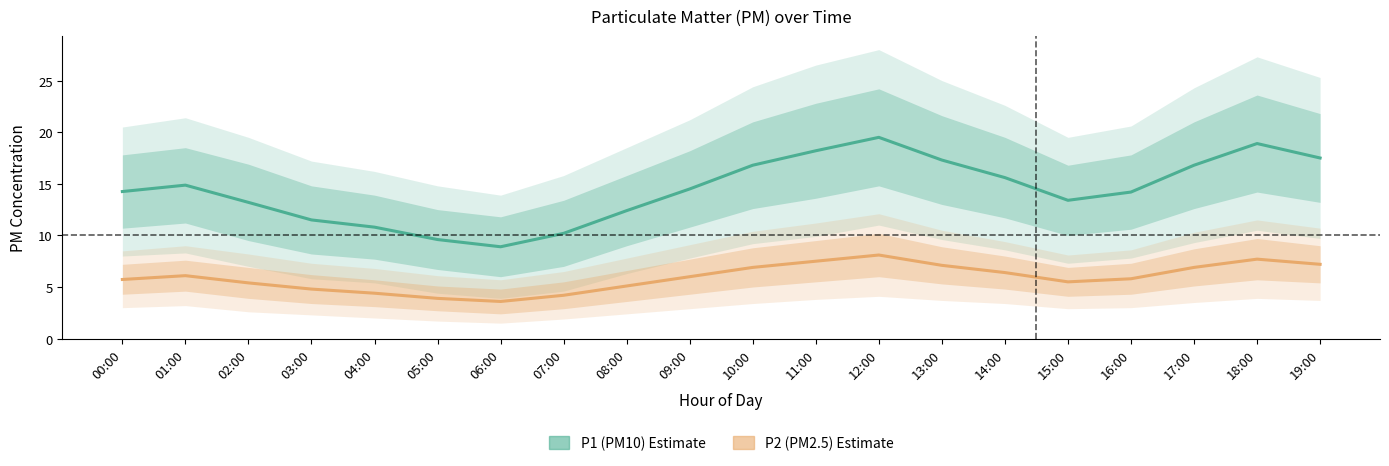

True or false: P1 (PM10) has more than 0 points higher than both neighbors.

True